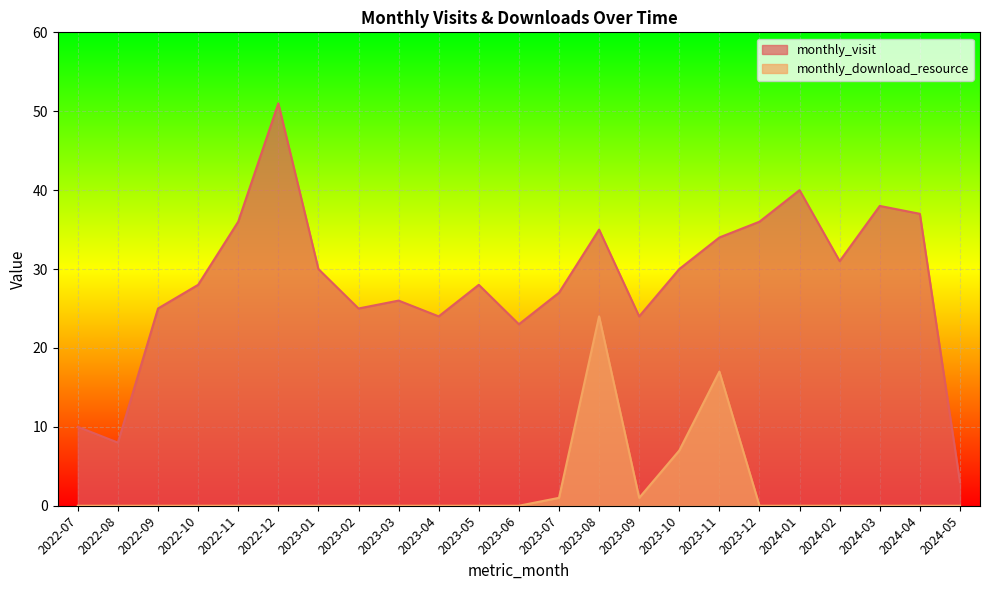

Which label corresponds to the smallest value in the chart?

2022-07